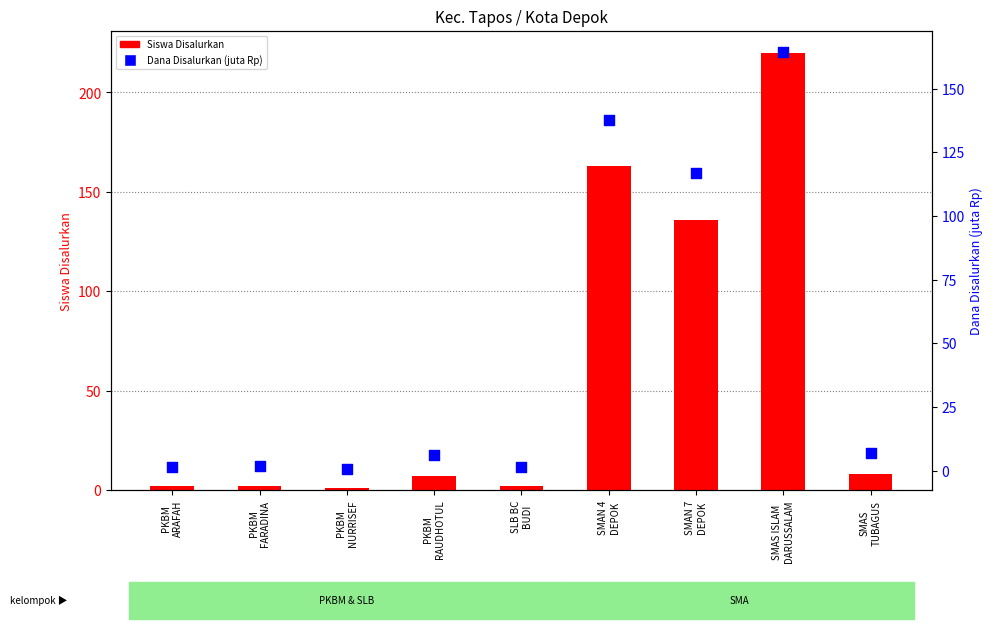

At how many categories does at least one series exceed 192?

1